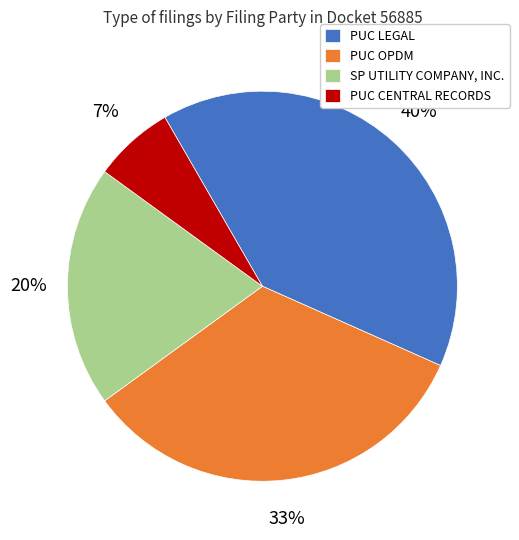

Rank the categories by value from lowest to highest.

PUC CENTRAL RECORDS, SP UTILITY COMPANY, INC., PUC OPDM, PUC LEGAL